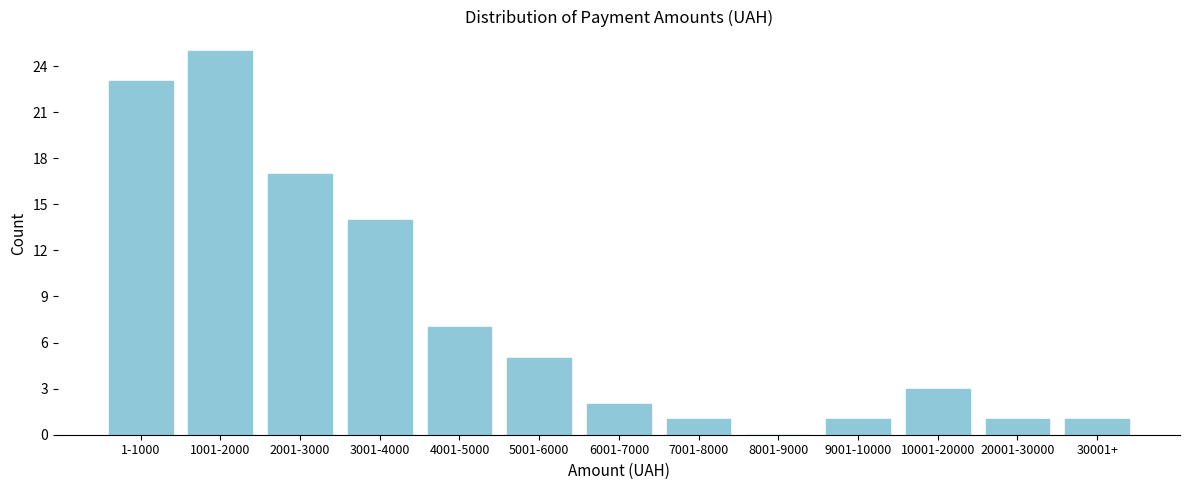

Reading left to right, what are all the values shown in this chart?

1-1000=23	1001-2000=25	2001-3000=17	3001-4000=14	4001-5000=7	5001-6000=5	6001-7000=2	7001-8000=1	8001-9000=0	9001-10000=1	10001-20000=3	20001-30000=1	30001+=1